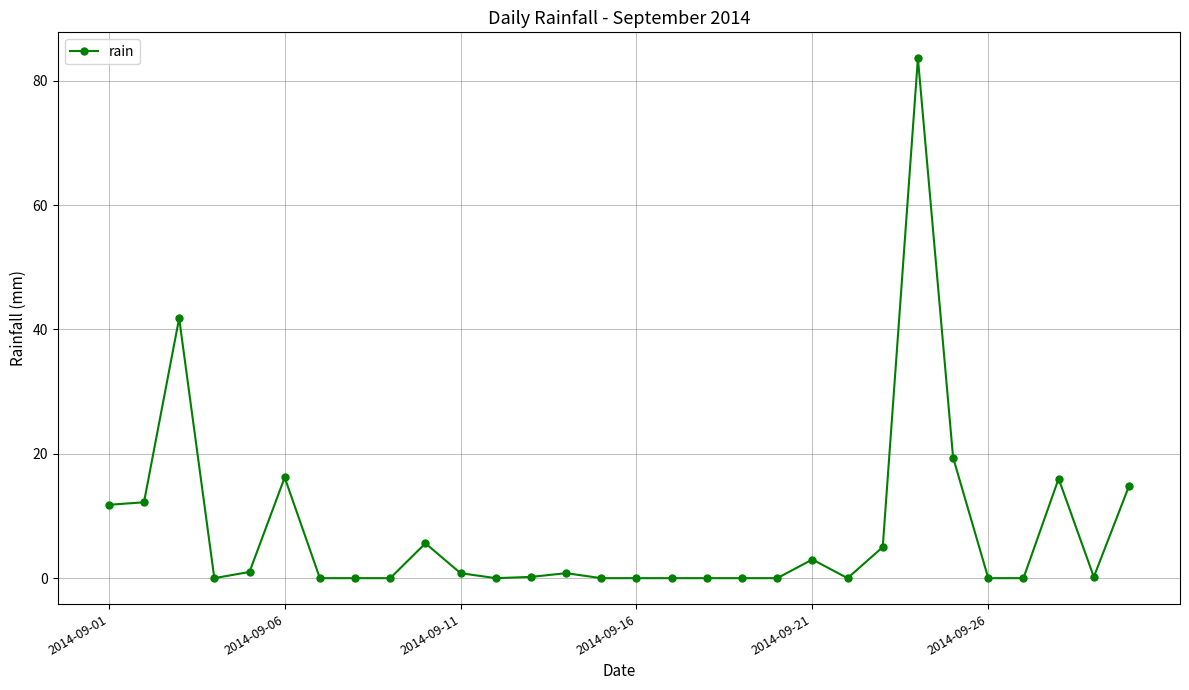

What is the greatest value displayed?

83.6